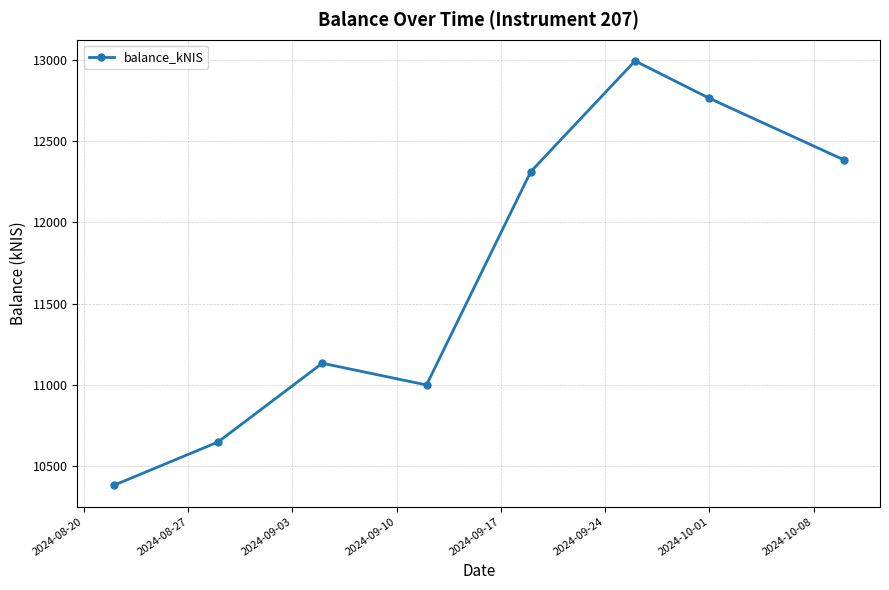

How many interior local valleys (lower than both neighbors) does the data have?

1